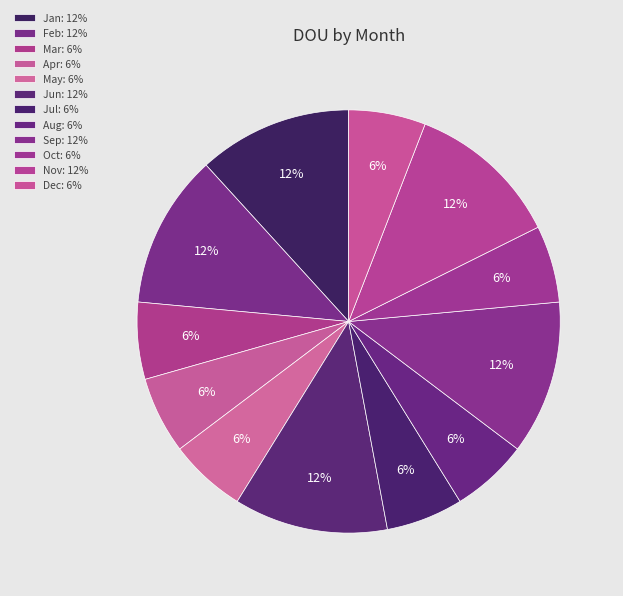

To the nearest percent, what percentage of the pie is Oct?

6%